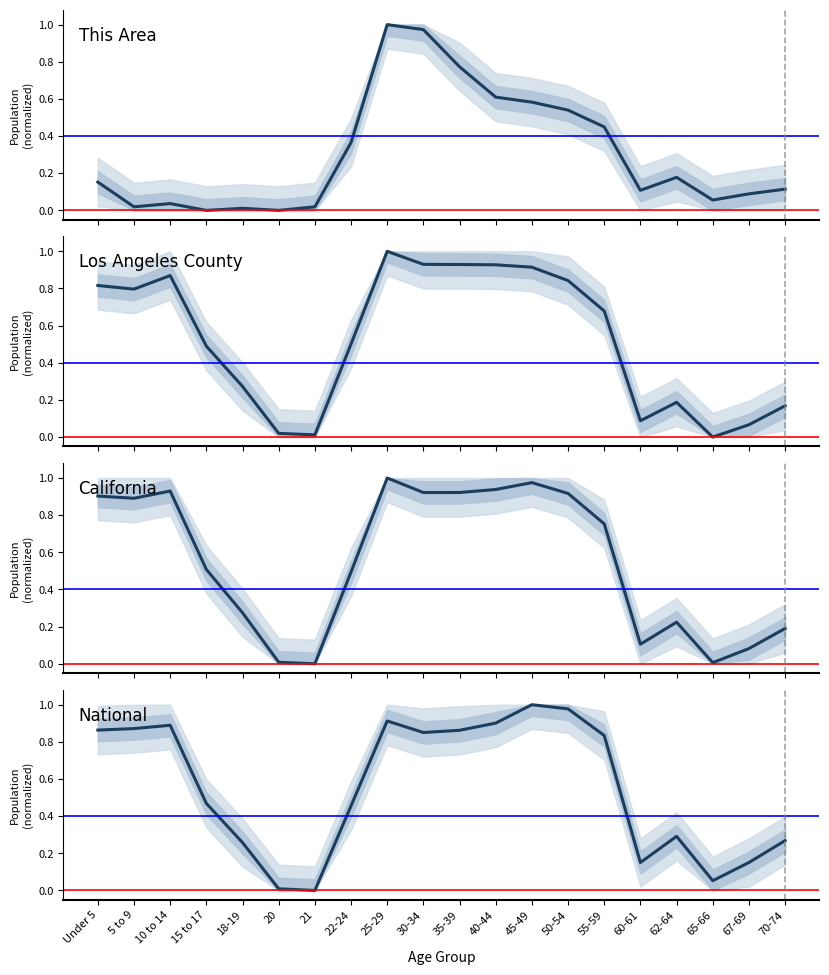

Is it true that Los Angeles County equals 0.2 at 62-64?

True